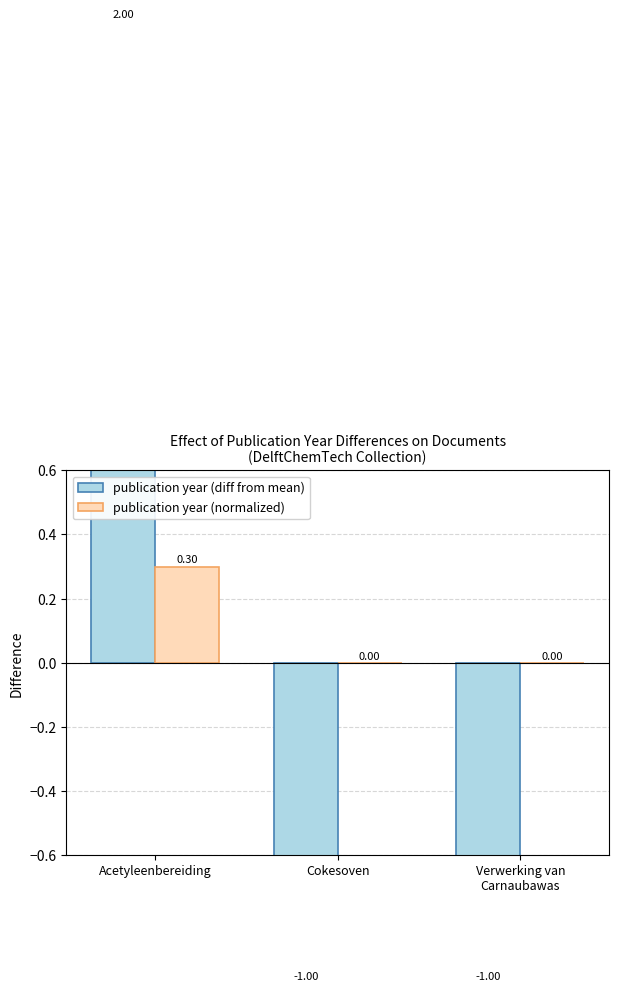

Reading left to right, list all the values displayed in this chart.

publication year (diff from mean): Acetyleenbereiding=2.0	Cokesoven=-1.0	Verwerking van
Carnaubawas=-1.0
publication year (normalized): Acetyleenbereiding=0.3	Cokesoven=0.0	Verwerking van
Carnaubawas=0.0